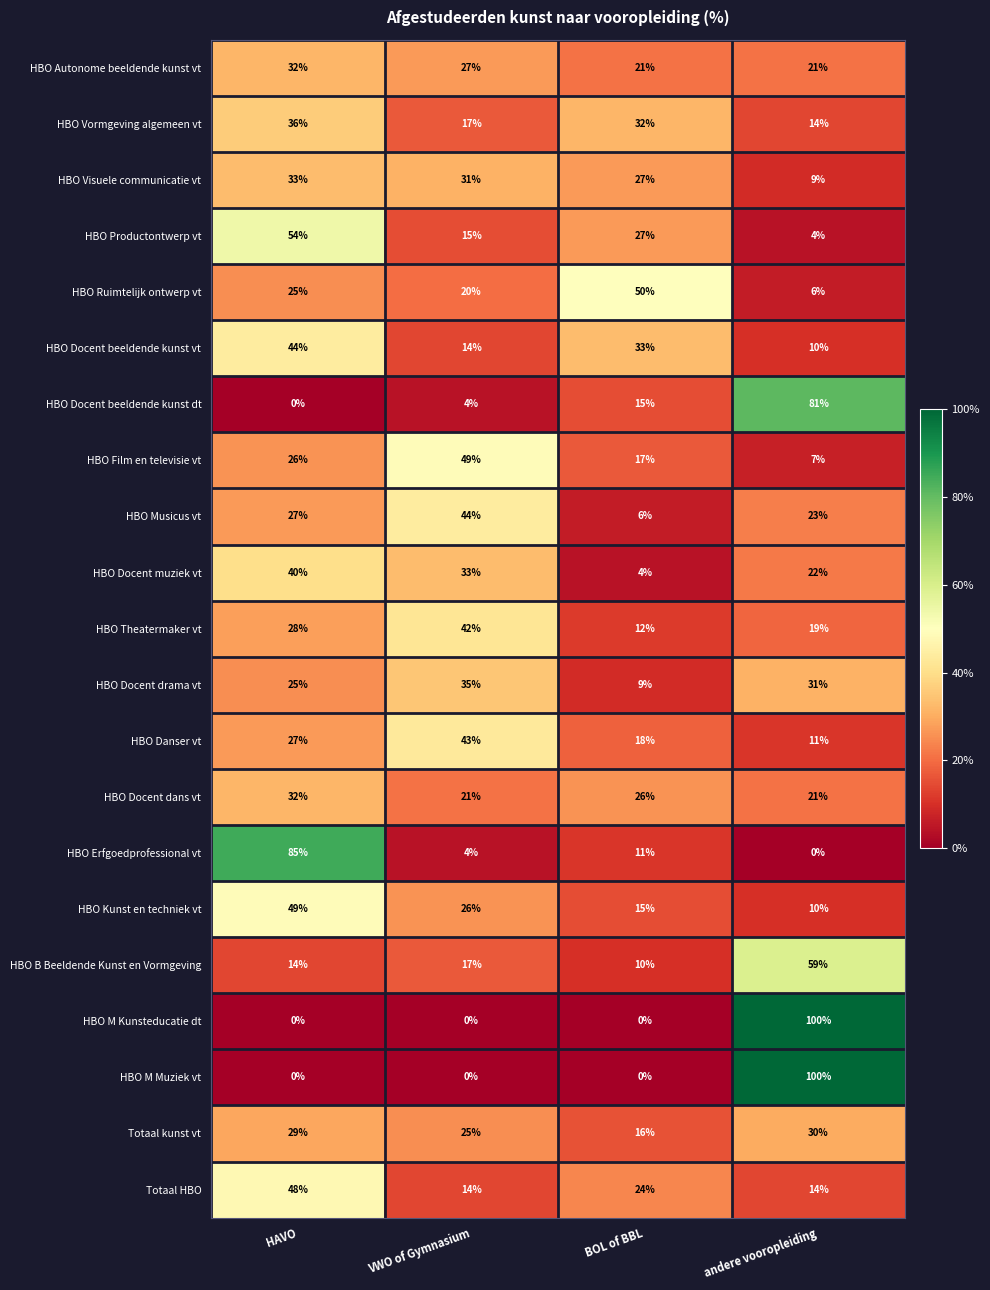

At how many categories does at least one series exceed 22?

4